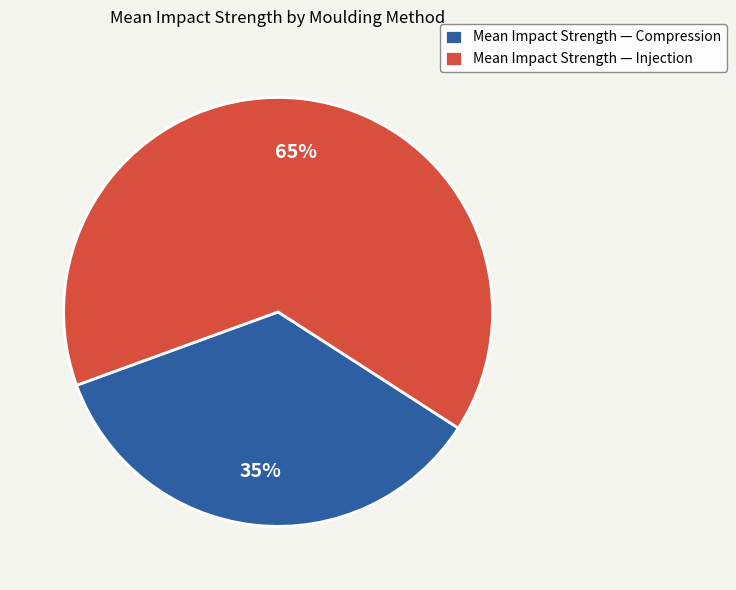

Is it true that Mean Impact Strength — Compression is 35% of the pie?

True